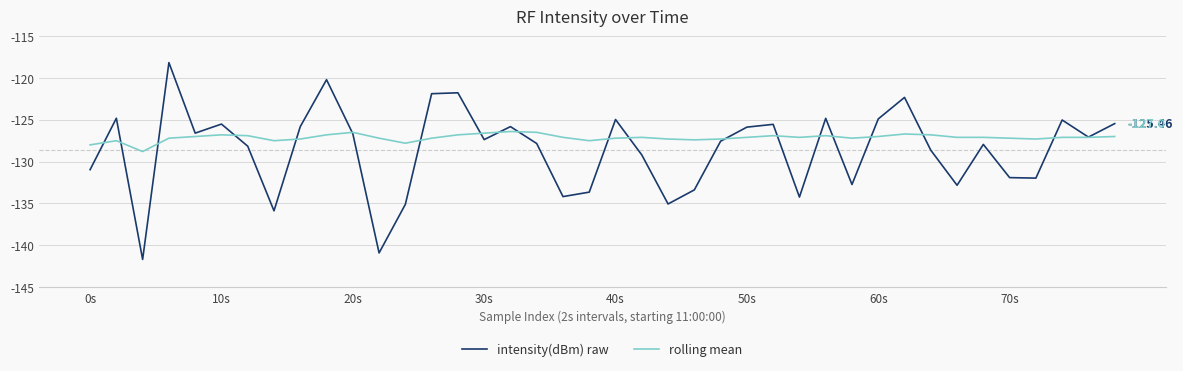

Which series has the largest total across all categories?

rolling mean